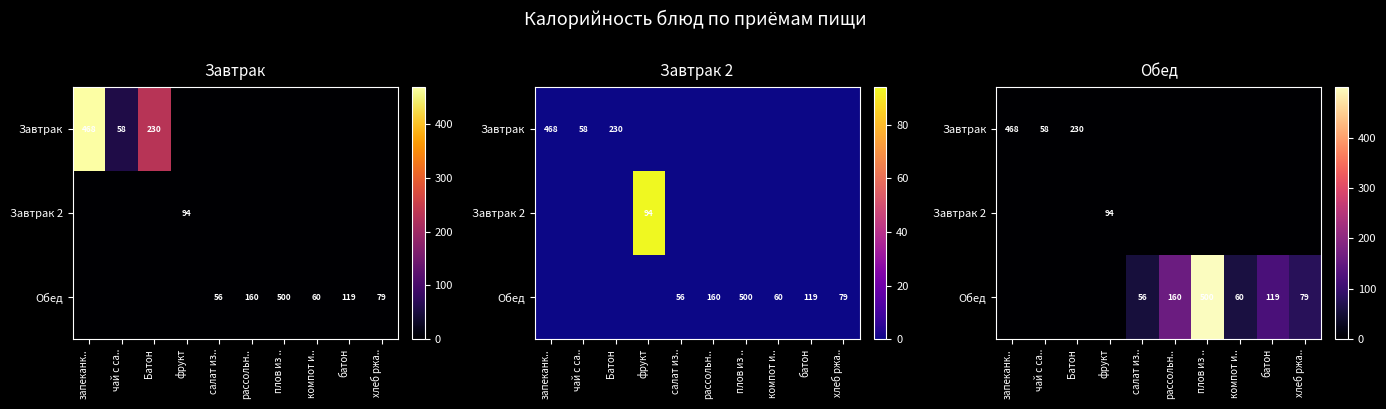

Is it true that Обед equals 159.7 at рассольн..?

True